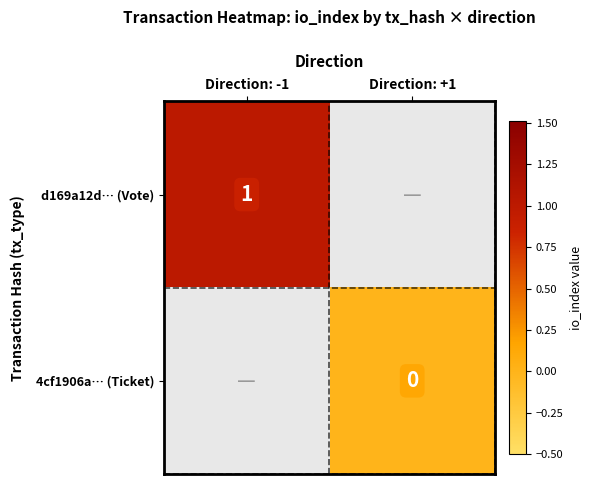

How many data points does each series have?

2